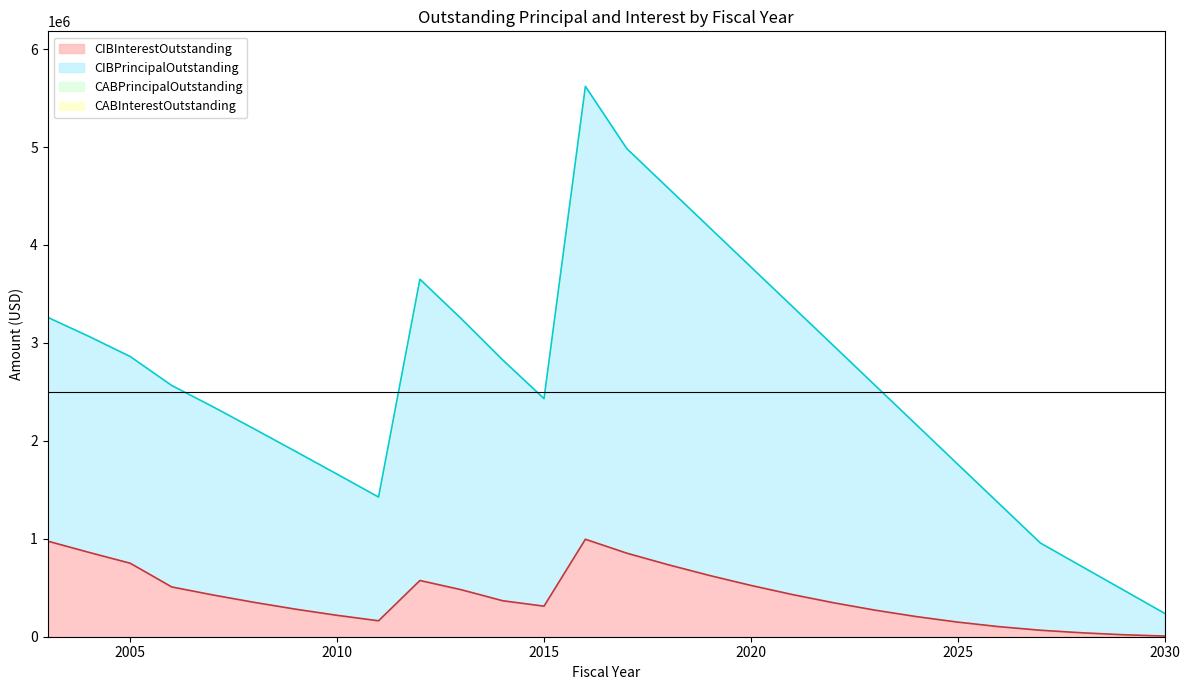

Does the chart display data point markers on the line(s)?

No